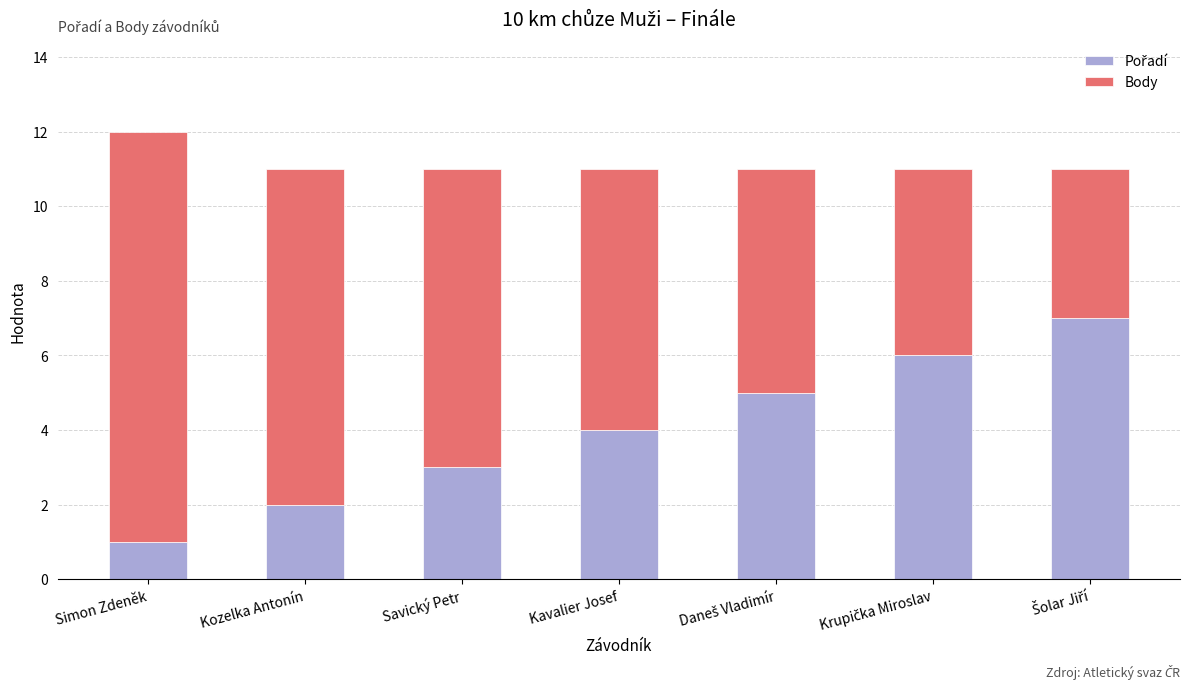

At which category is the sum across all series the highest?

Simon Zdeněk